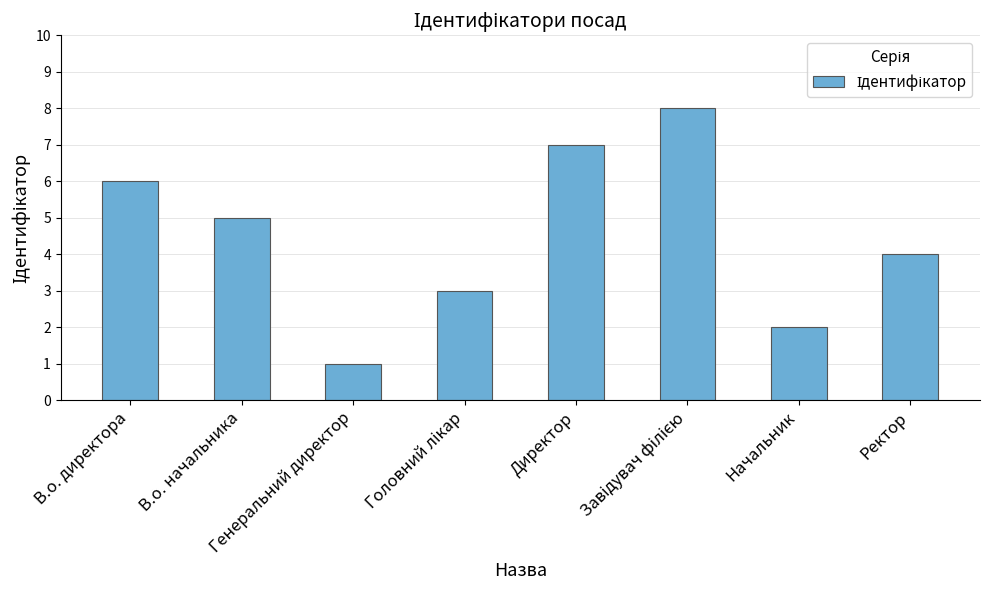

Does the chart contain any negative values?

No